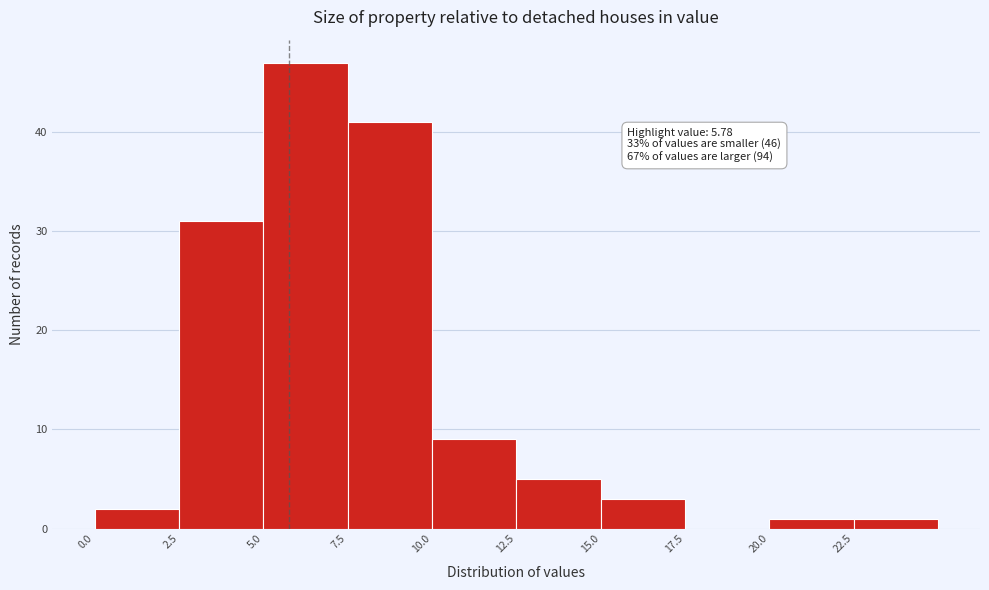

Over which range of the x-axis is the bar tallest?

5.0 to 7.5